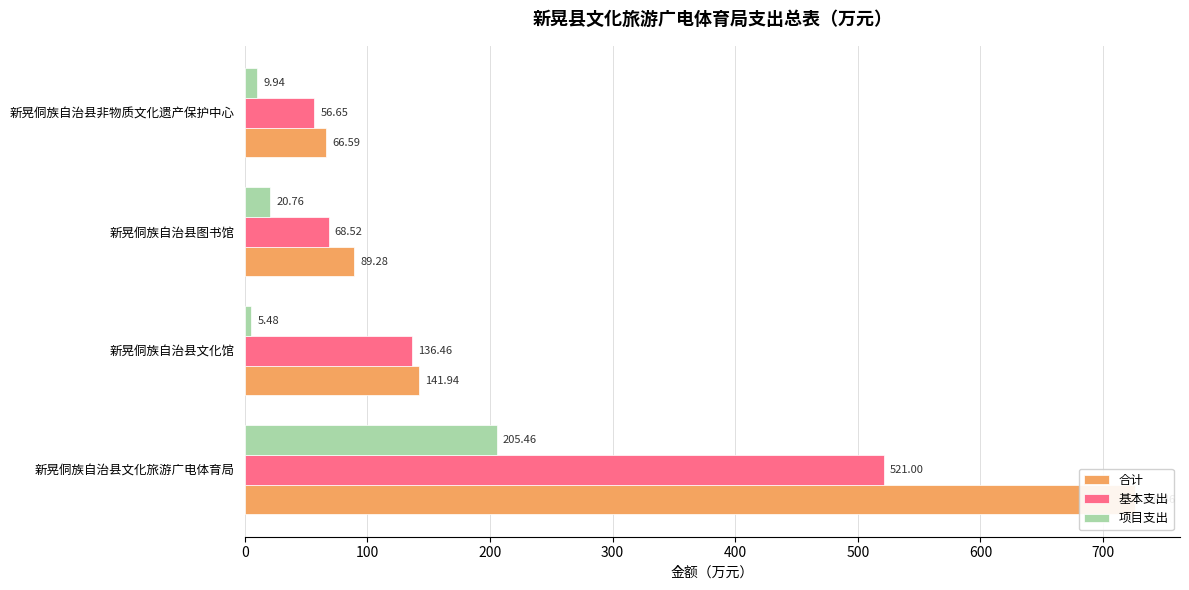

Which series changed the most between 新晃侗族自治县文化旅游广电体育局 and 新晃侗族自治县非物质文化遗产保护中心?

合计